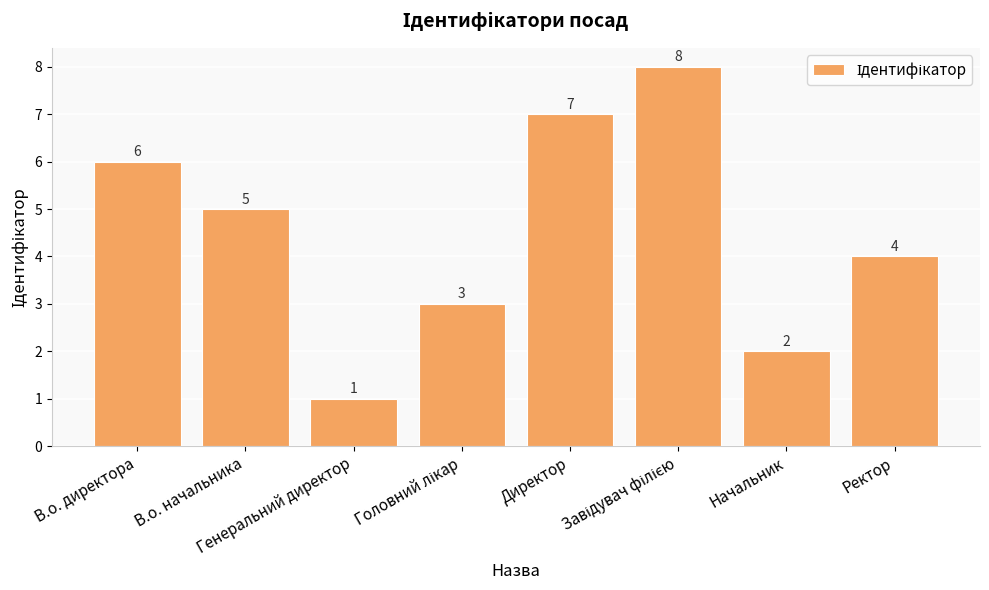

What is the value of the 3rd bar from the left?

1